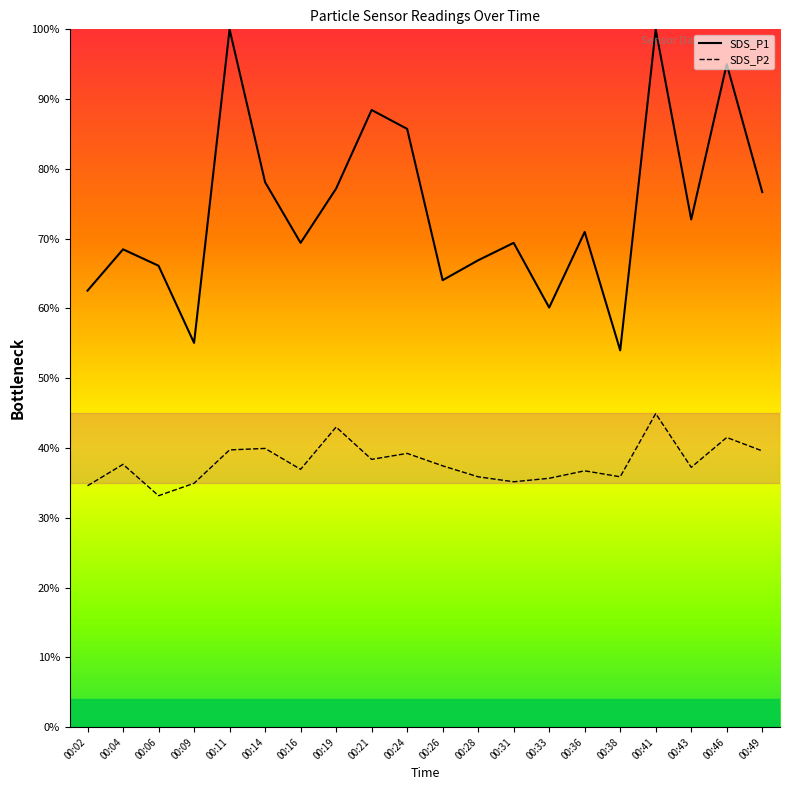

At which label does SDS_P2 first exceed 37?

00:04